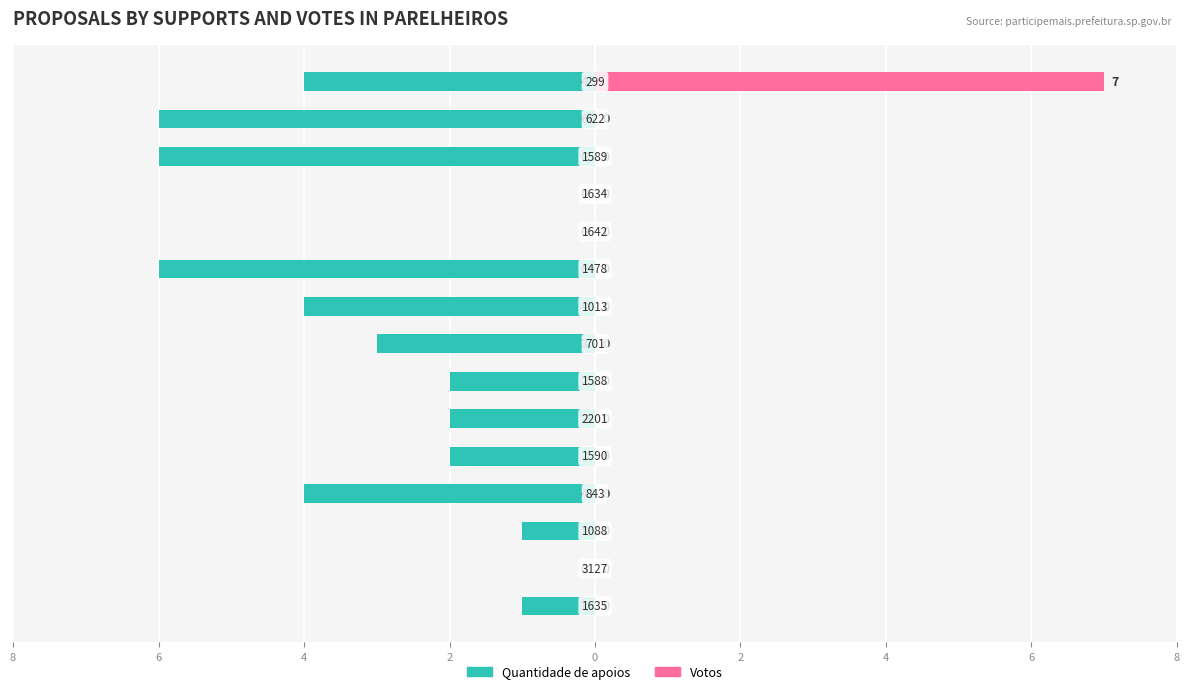

Read the Quantidade de apoios value at 4.

-2